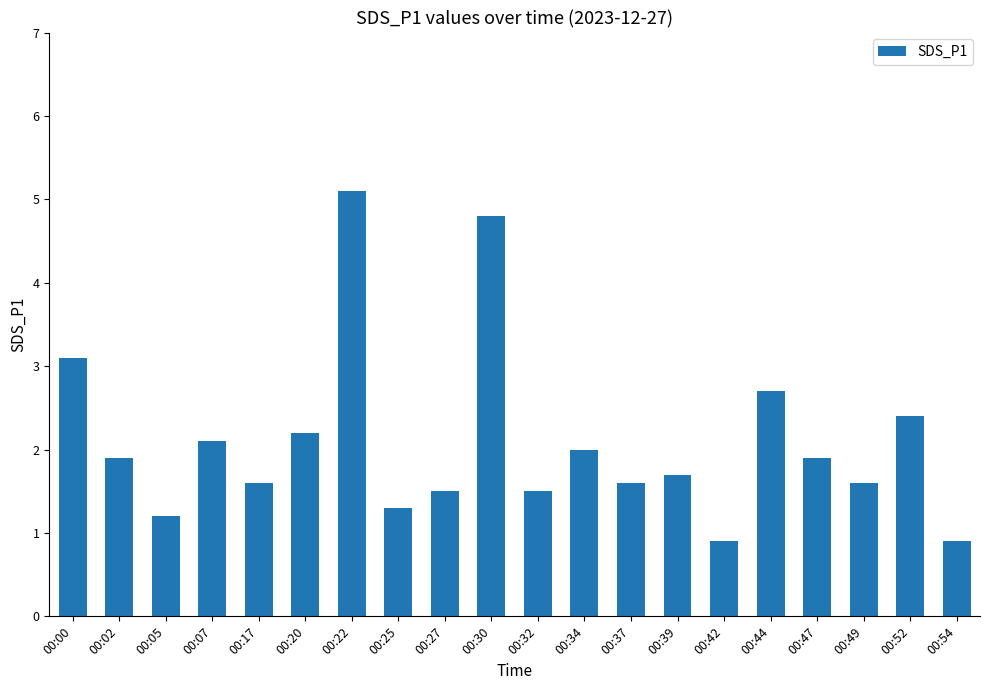

Where is the data nearest to the value 3?

00:00